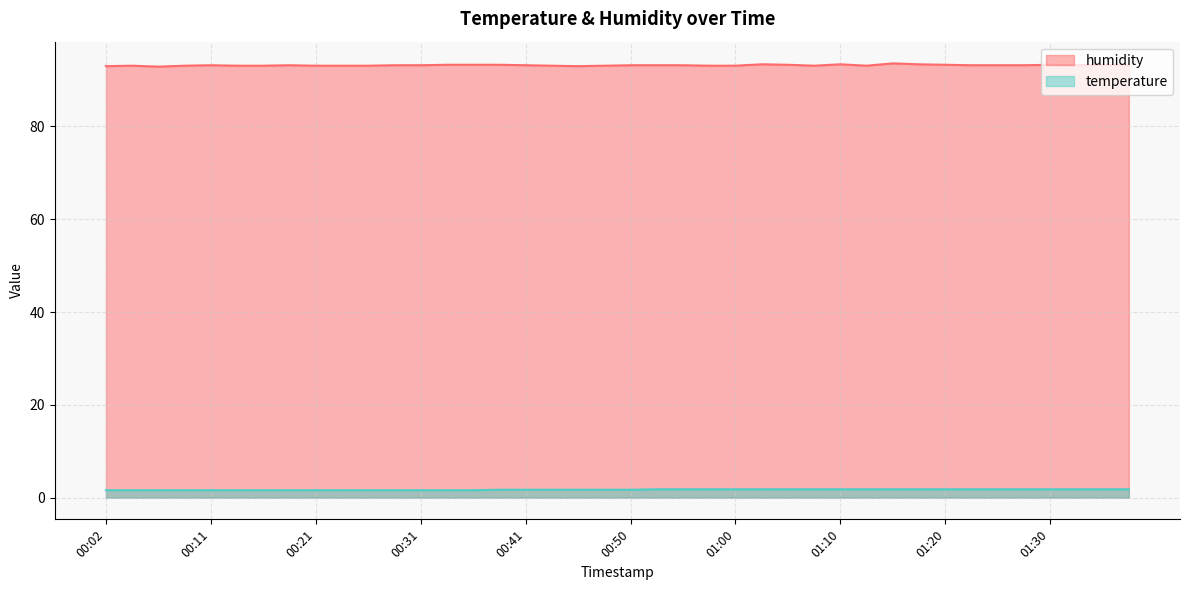

True or false: temperature and humidity cross at least once.

False